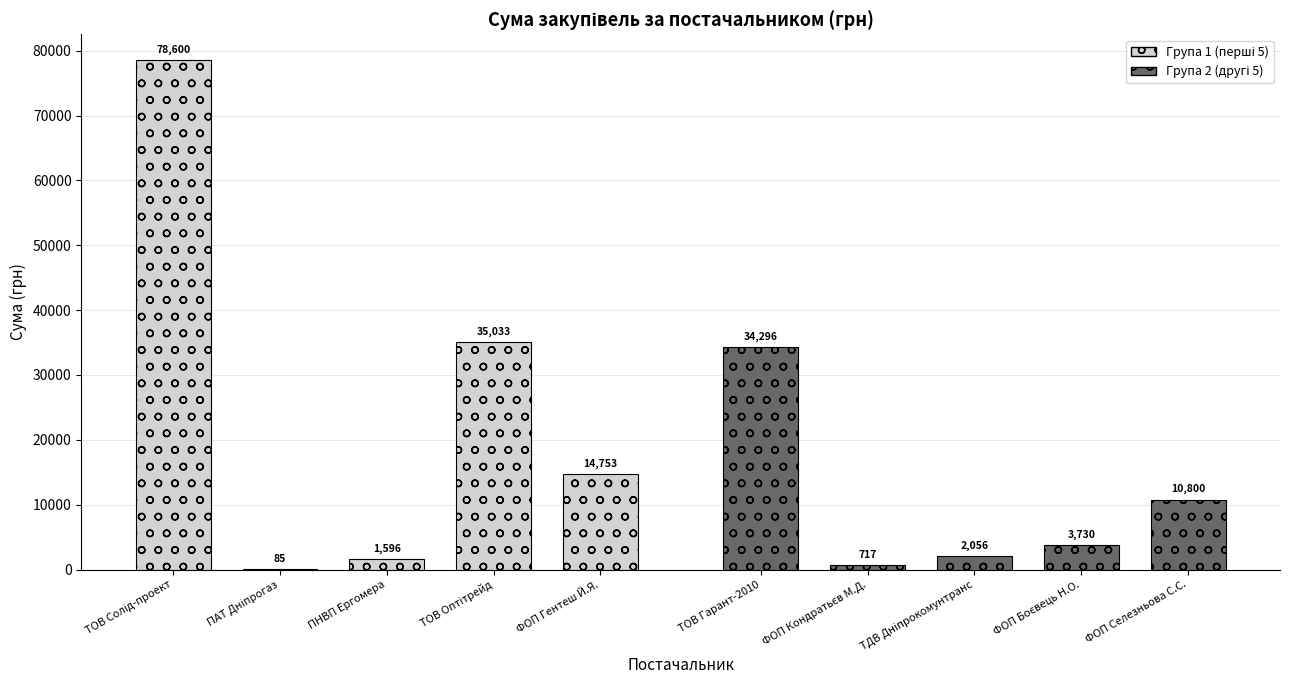

What is the sum of all Група 1 (перші 5) values?

130067.0